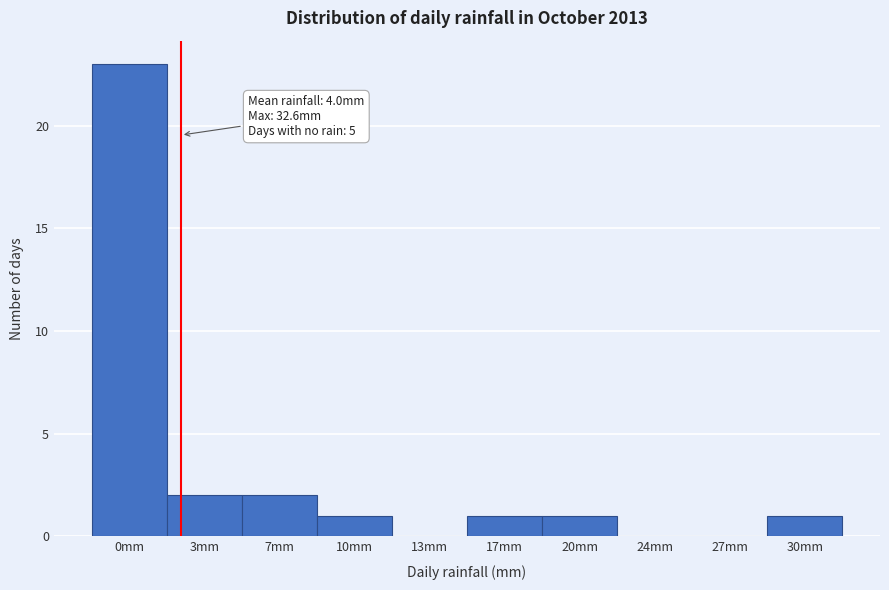

Reading right to left, what are all the values shown in this chart?

30mm=1	27mm=0	24mm=0	20mm=1	17mm=1	13mm=0	10mm=1	7mm=2	3mm=2	0mm=23